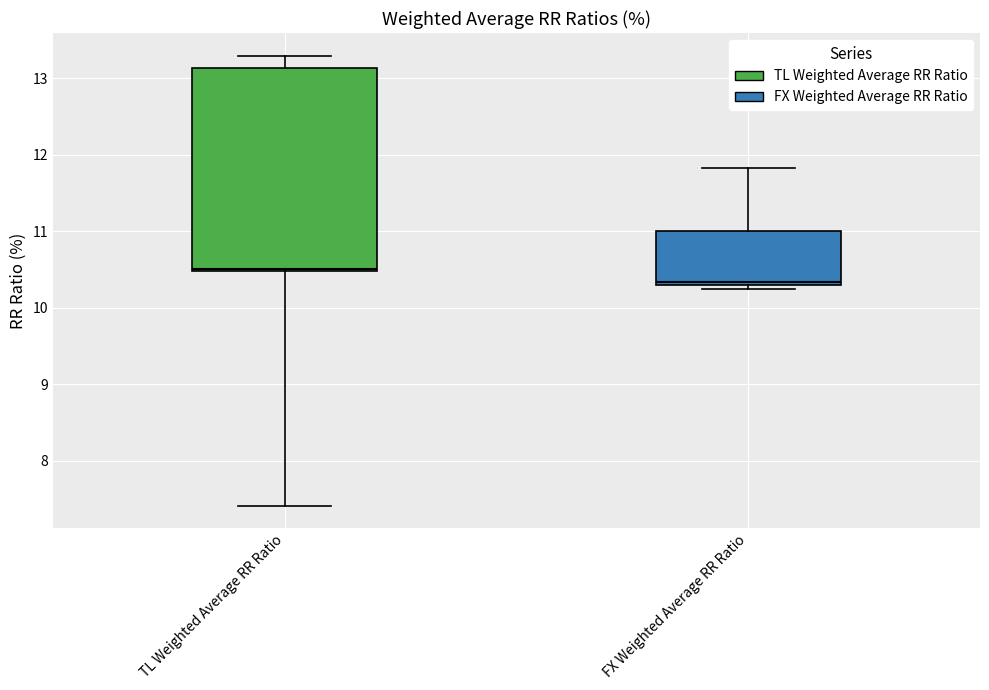

Where does the lower whisker of the box for TL Weighted Average RR Ratio end on the y-axis? The values are not printed on the chart, so give them approximately, as read against the axis.

7.4